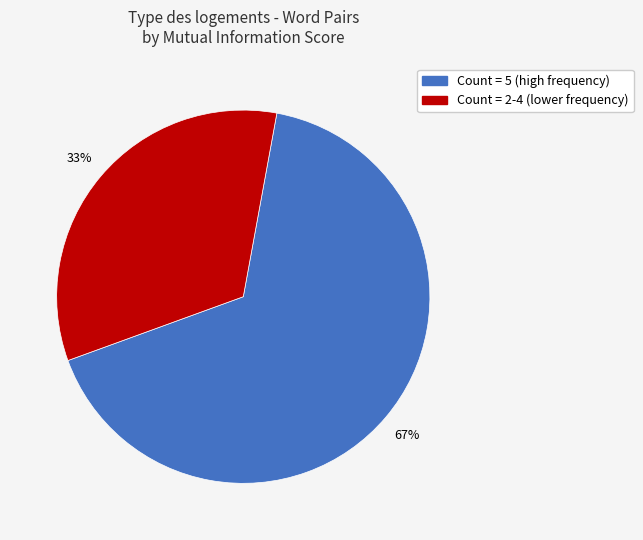

Does any single category account for the majority?

Yes